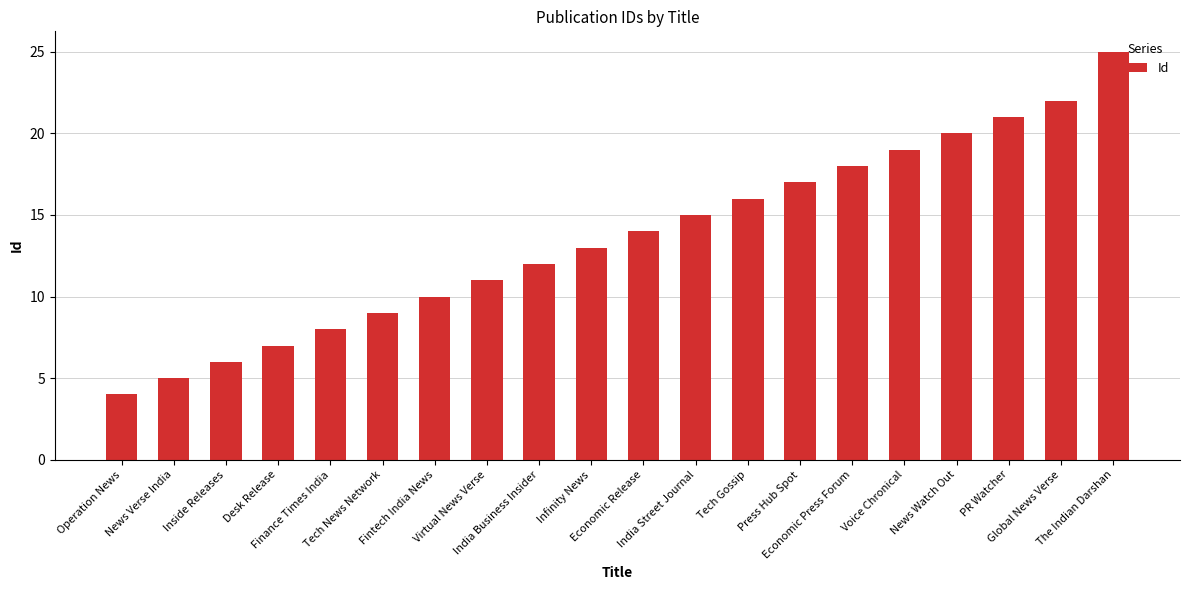

What is the value of the 2nd bar from the left?

5